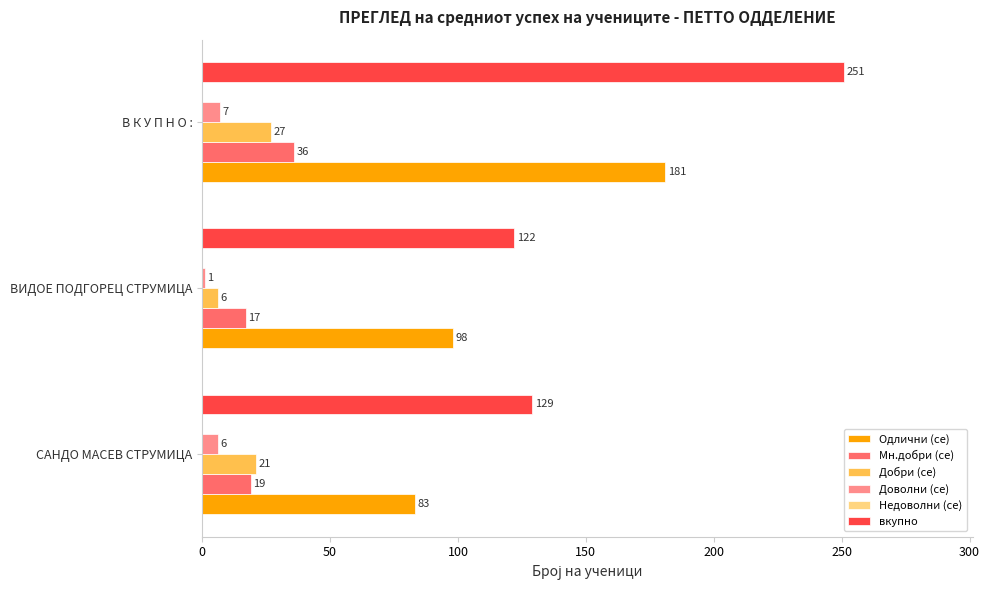

True or false: Мн.добри (се) has a value of 17 at ВИДОЕ ПОДГОРЕЦ СТРУМИЦА.

True